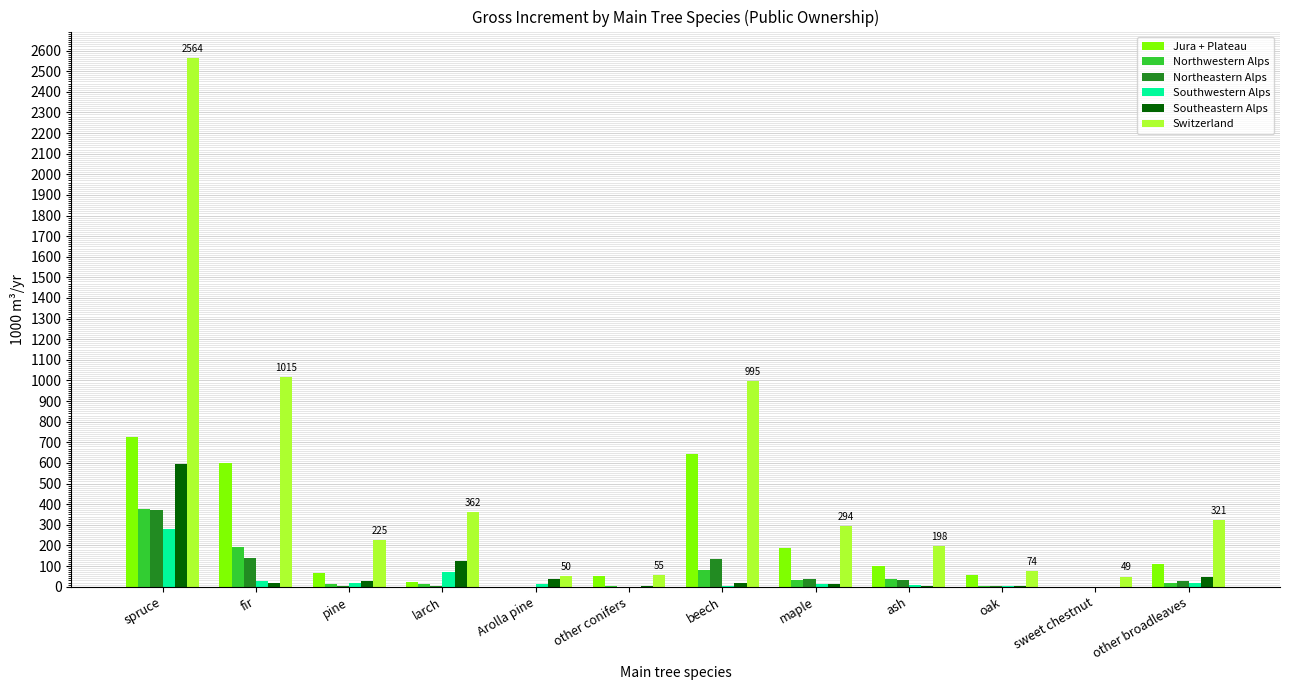

What is the sum of all Northeastern Alps values?

747